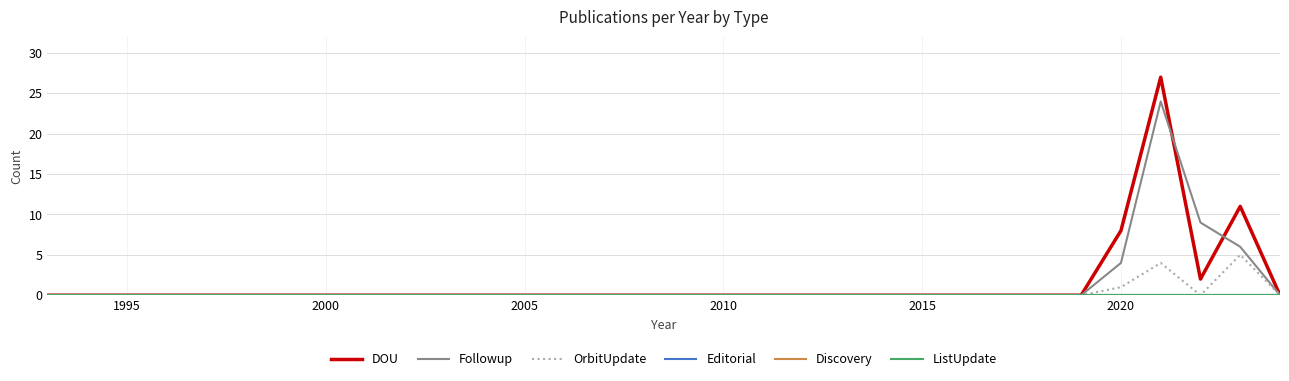

Does the chart have visible grid lines?

Yes